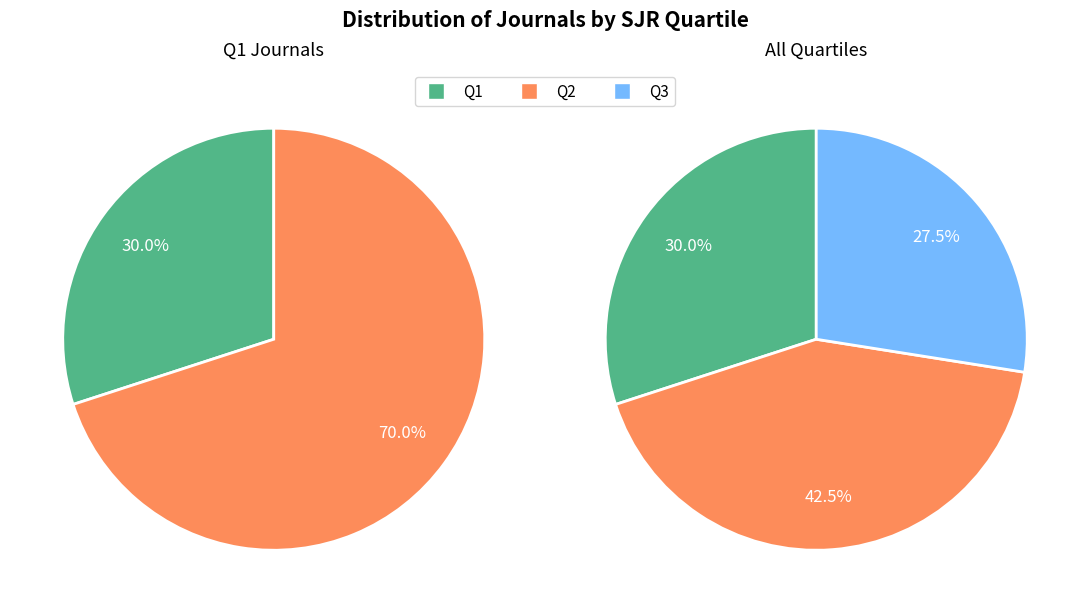

Do Q3 and Q2 together represent more than half of the pie?

Yes